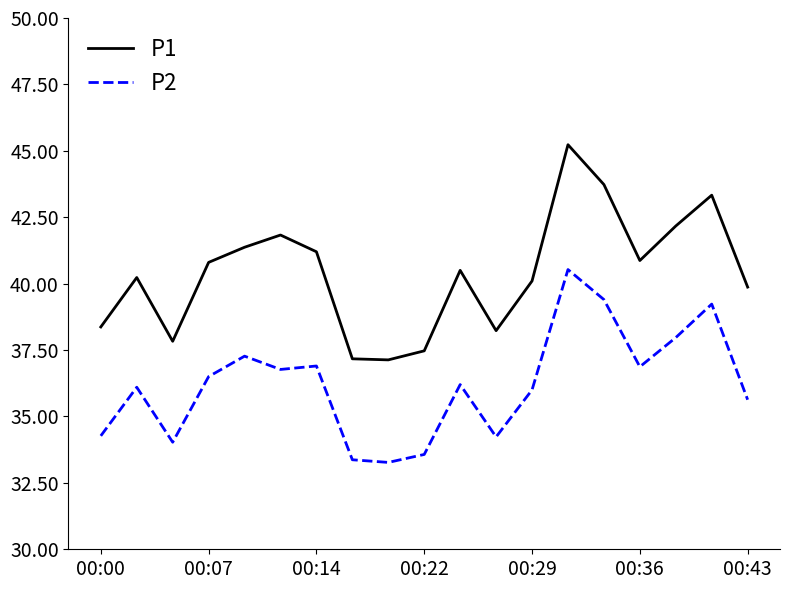

What is the maximum value for P1?

45.2